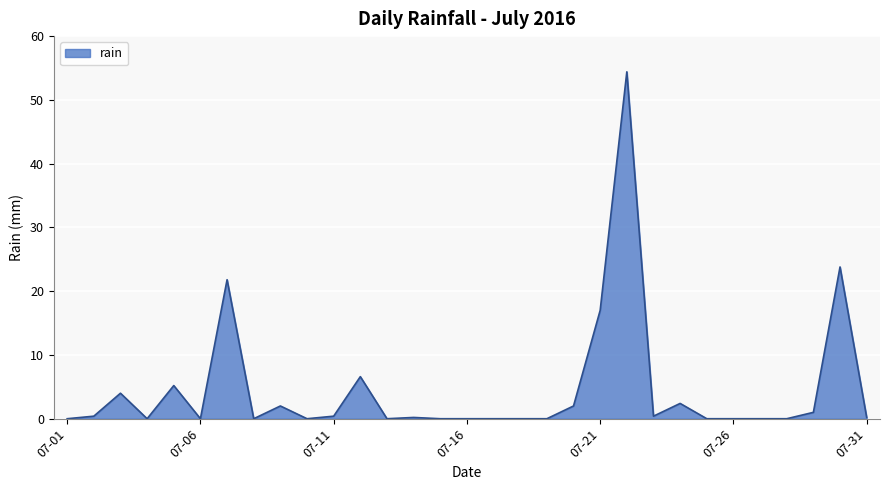

What is the difference between the maximum and minimum values?

54.4